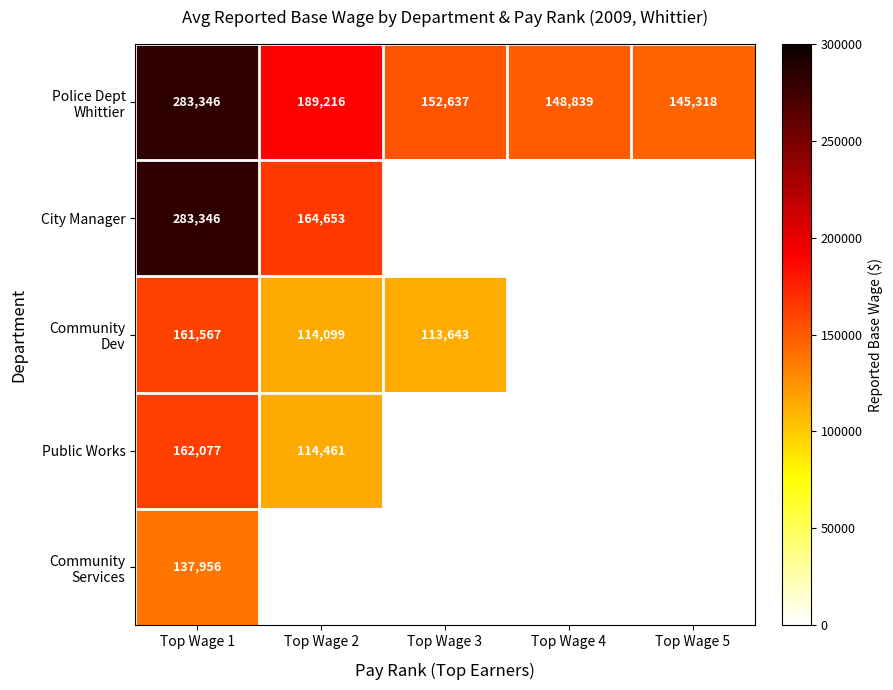

What is the spread (max minus min) of values at Top Wage 1?

145390